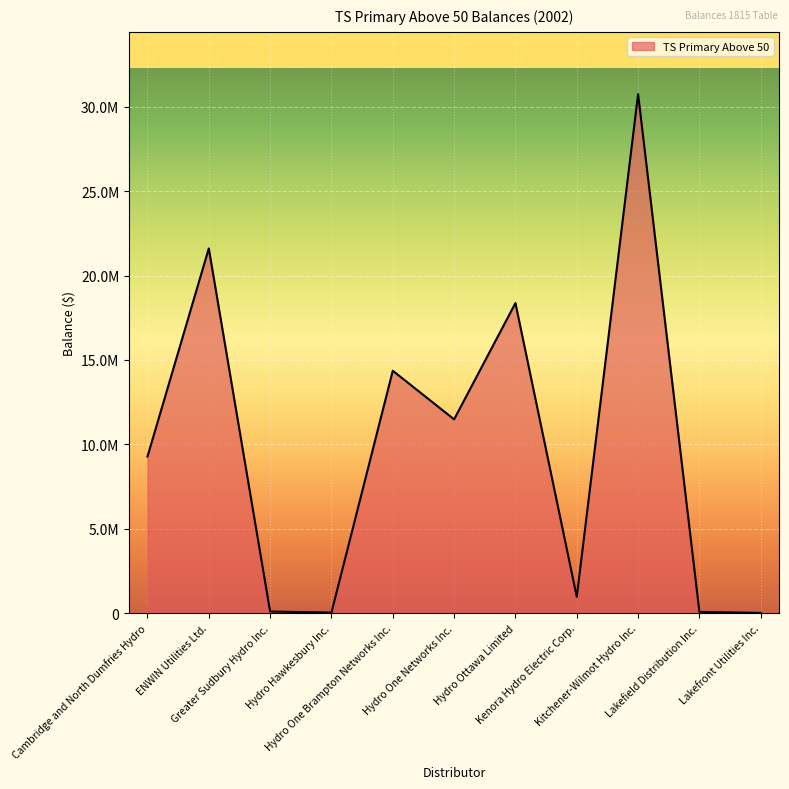

Does the chart display data point markers on the line(s)?

No